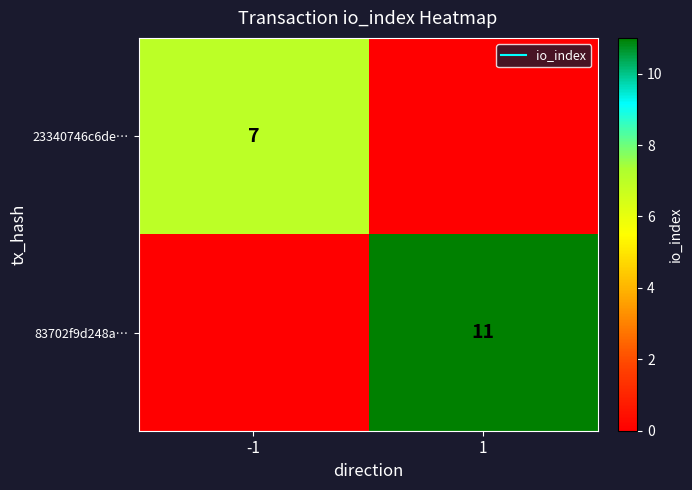

Between 1 and -1, which is larger?

-1